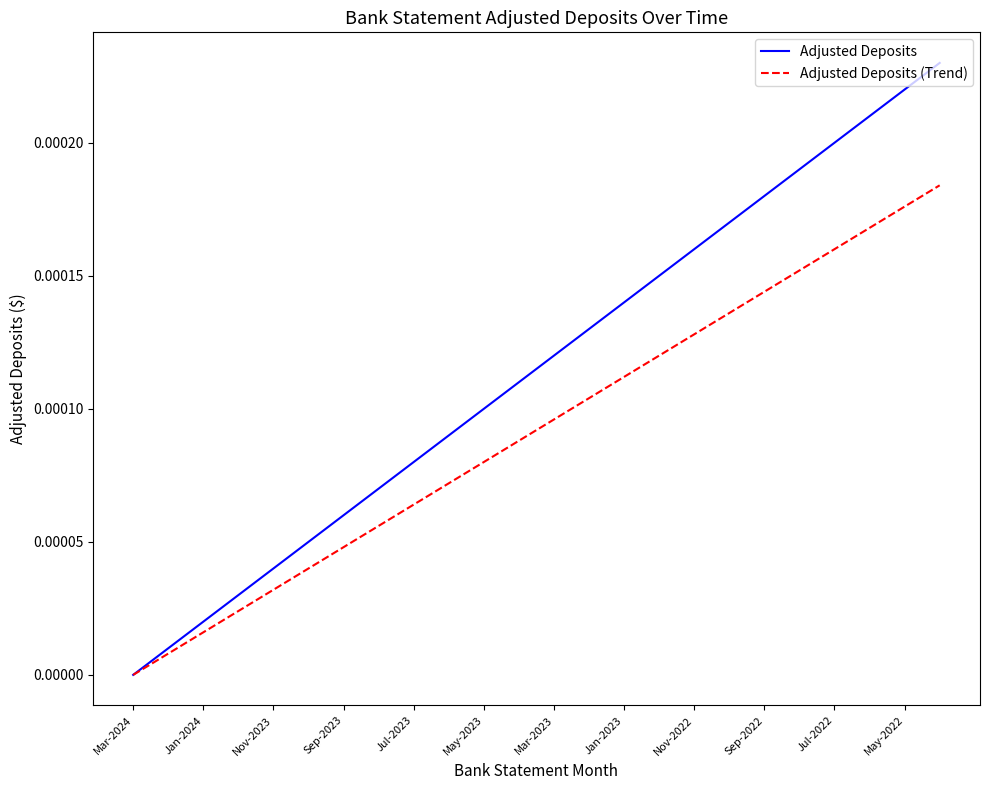

Which series has the largest range (max minus min)?

Adjusted Deposits